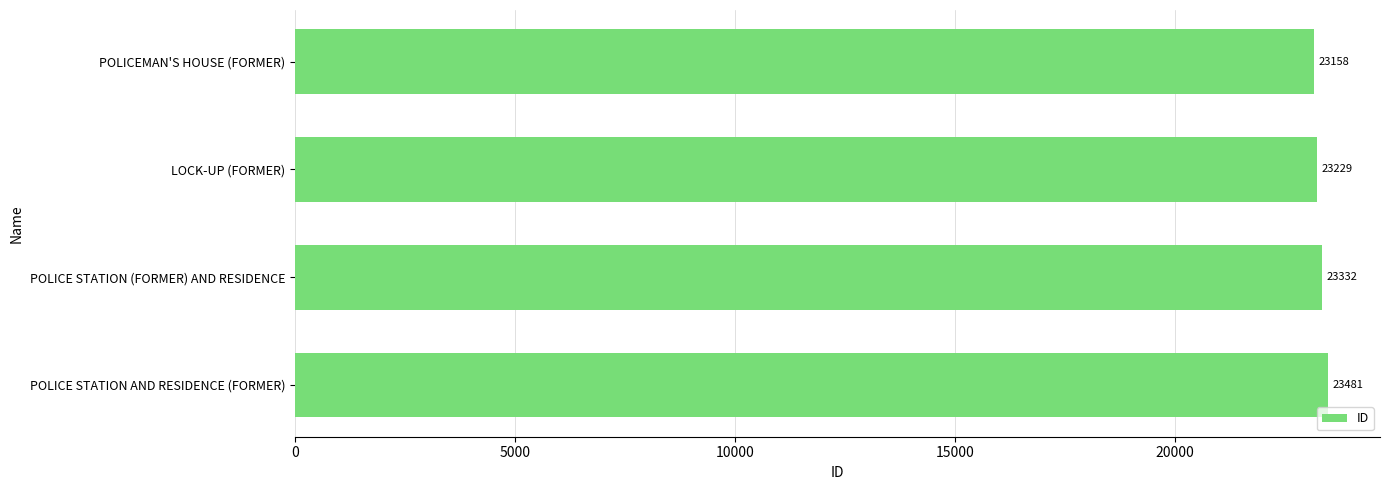

At which category does the chart reach its peak across all series?

POLICE STATION AND RESIDENCE (FORMER)